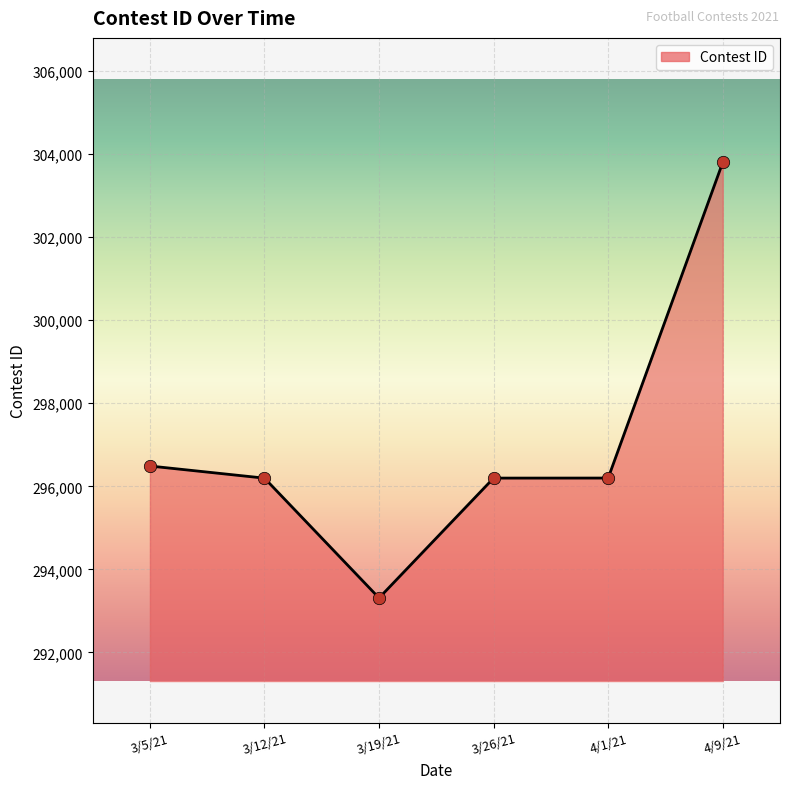

What is the change in value from 3/12/21 to 3/19/21?

-2886